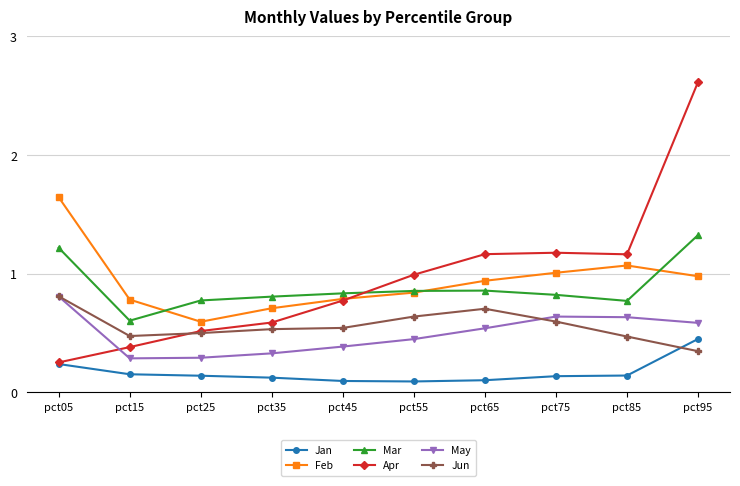

The Mar series shows 0.5 at pct25. True or false?

False